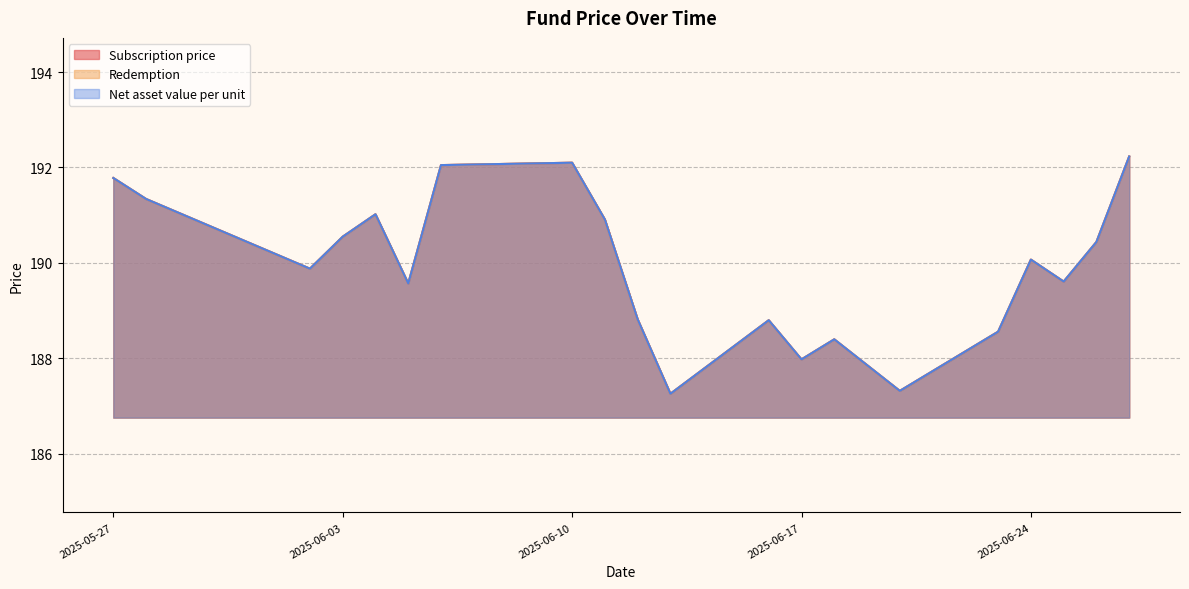

At which label is Subscription price closest to 189?

2025-06-12